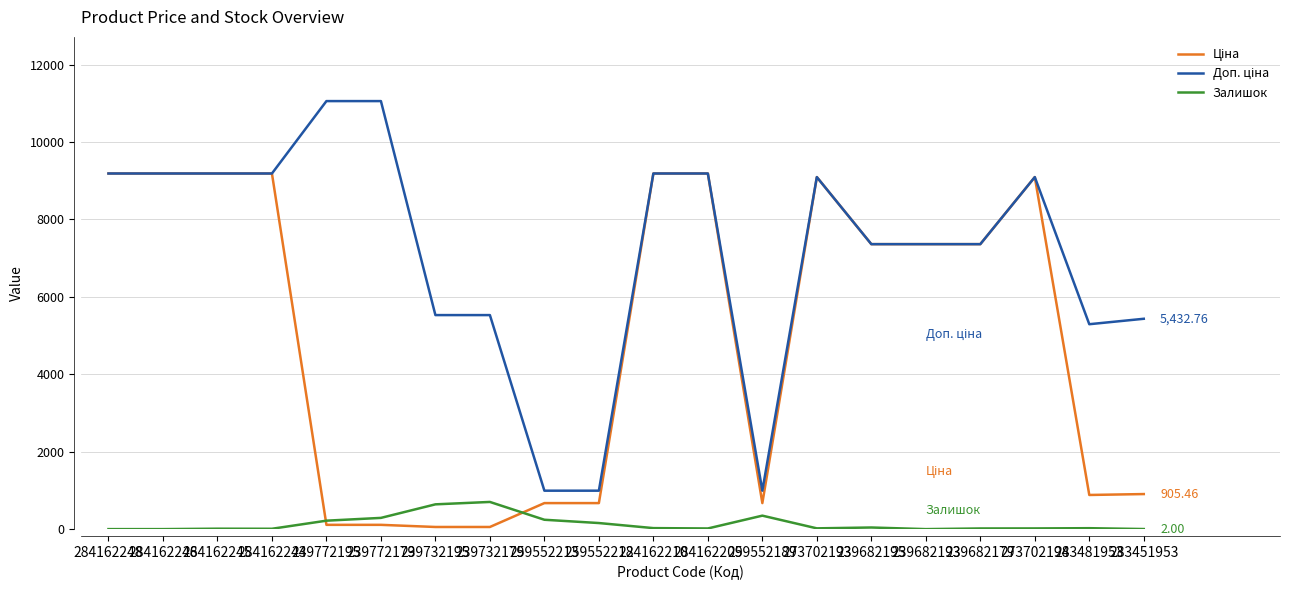

What is the total value across all series at 284162246?

18370.3